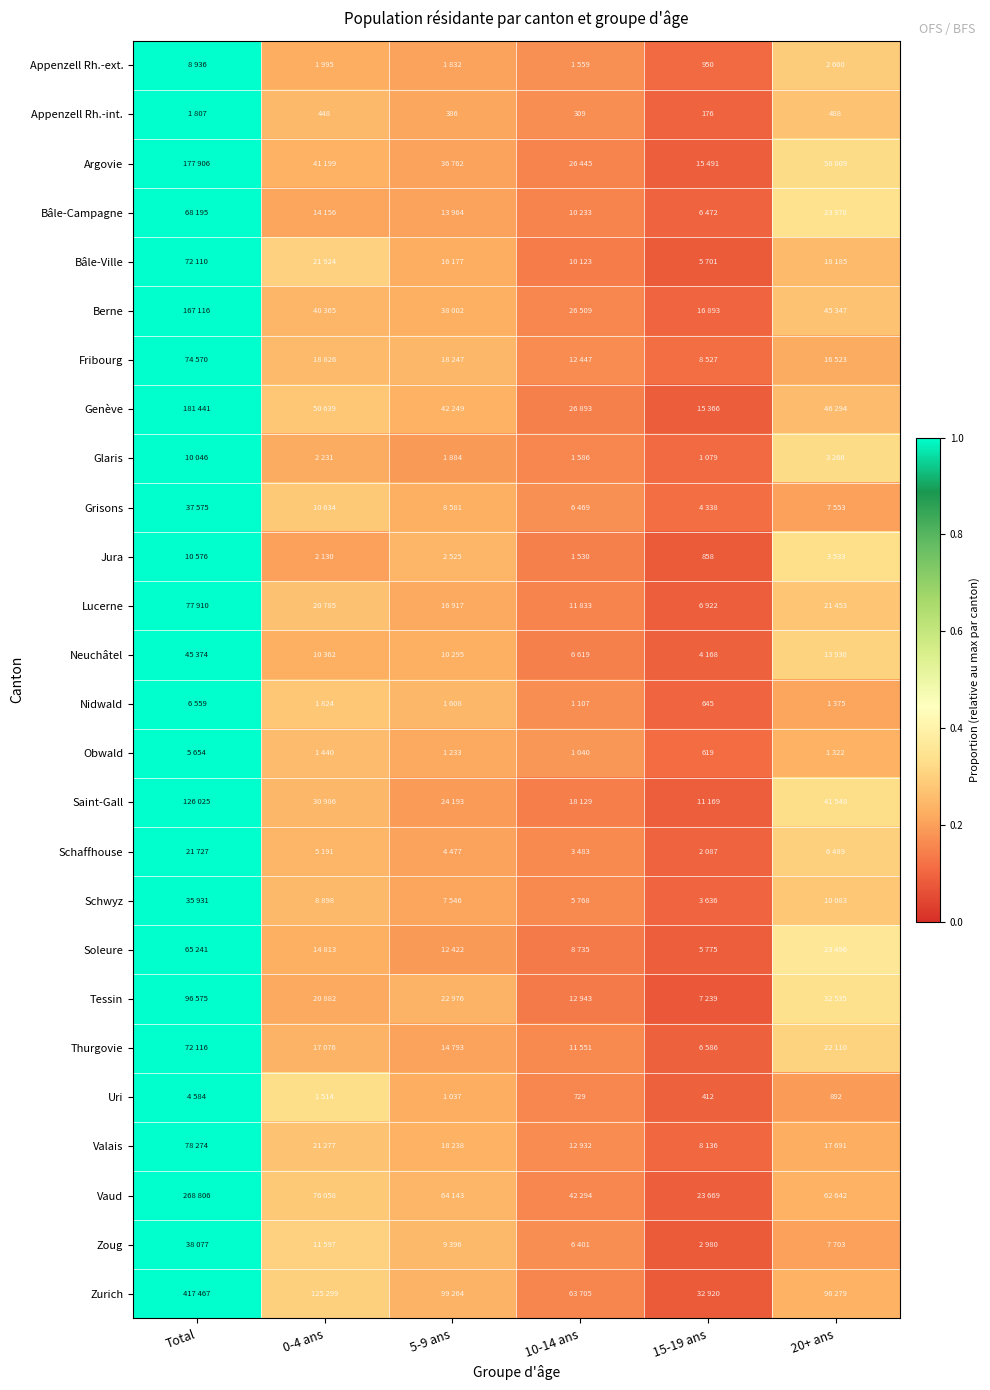

List the labels in order of Tessin value, smallest first.

15-19 ans, 10-14 ans, 0-4 ans, 5-9 ans, 20+ ans, Total